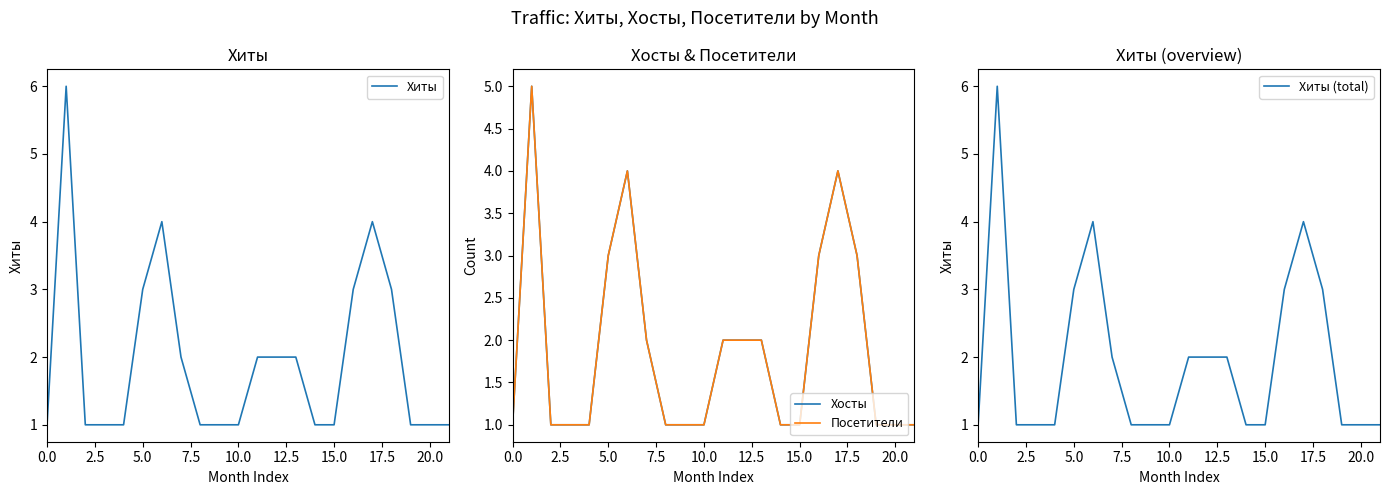

True or false: Хиты (total) has a value of 2 at 20.0.

False